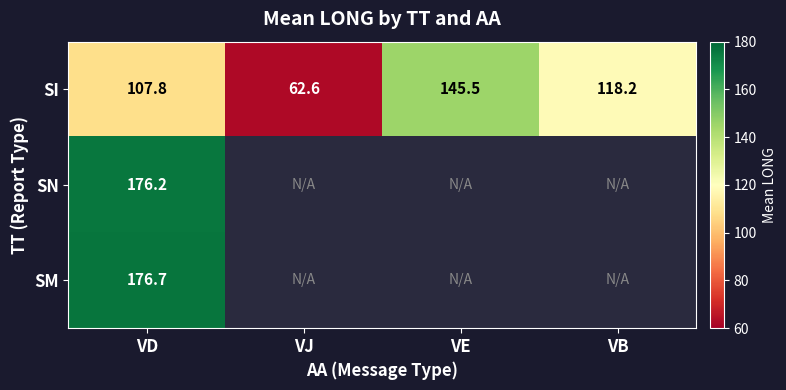

What is the approximate value of SI at VD?

107.8